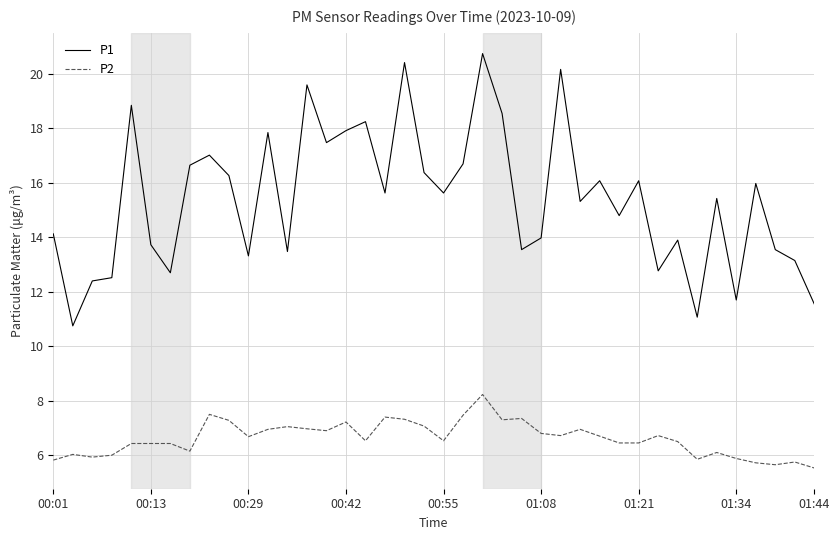

What is the difference between the maximum and minimum values in the P2 series?

2.7